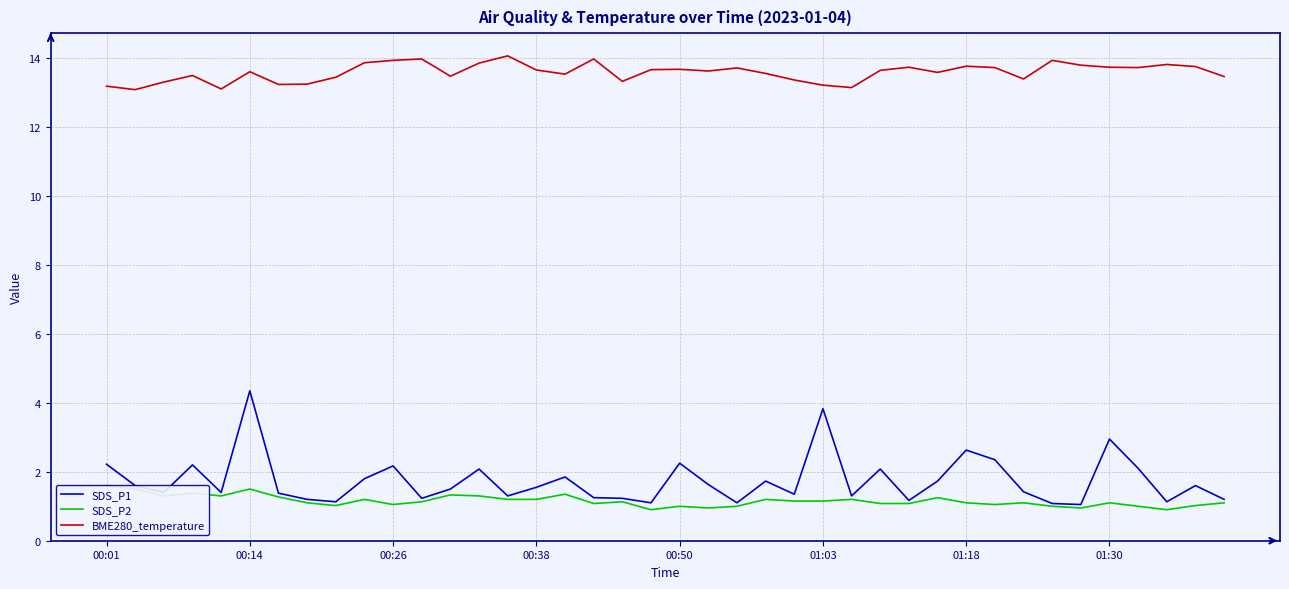

What is the smallest value displayed?

0.9